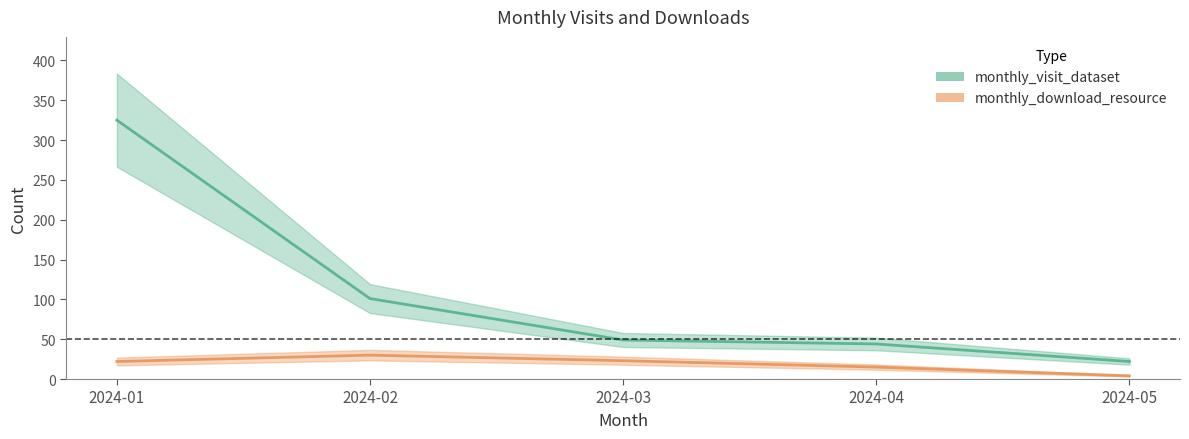

Where does the monthly_visit_dataset series first go above 49?

2024-01